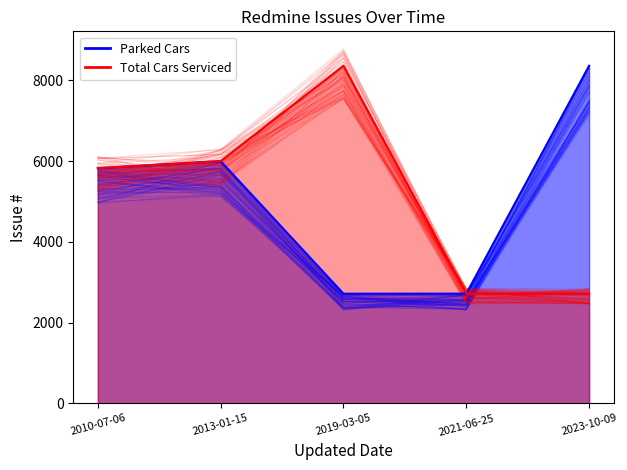

Which label corresponds to the largest value in the chart?

2019-03-05